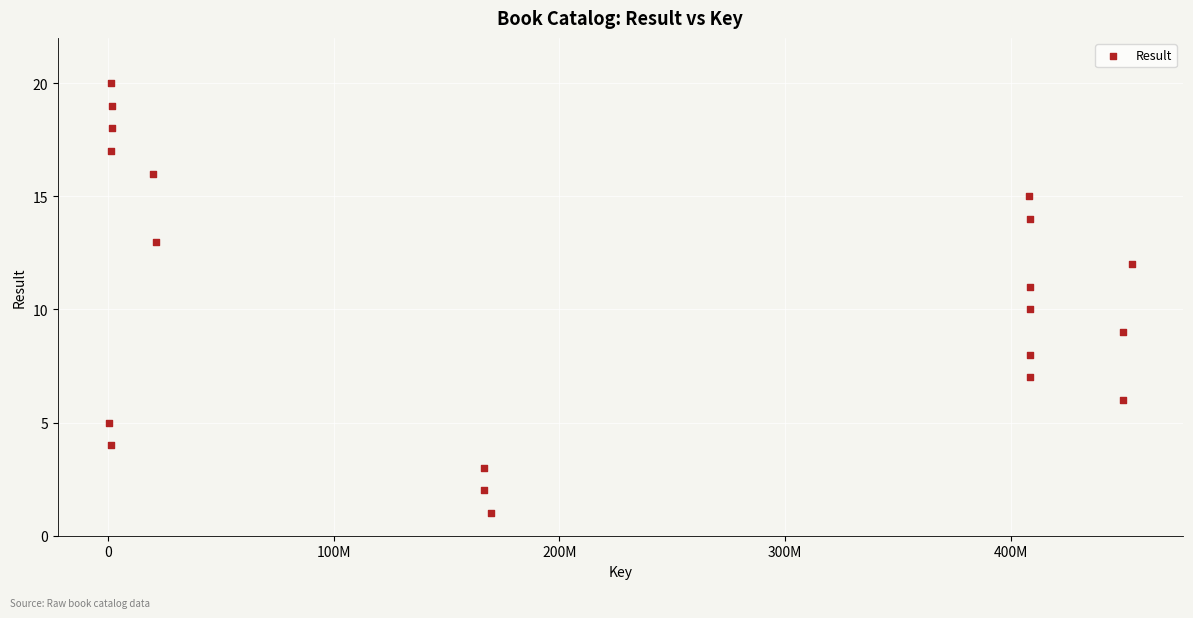

What is the range of Y values (max minus min)?

19